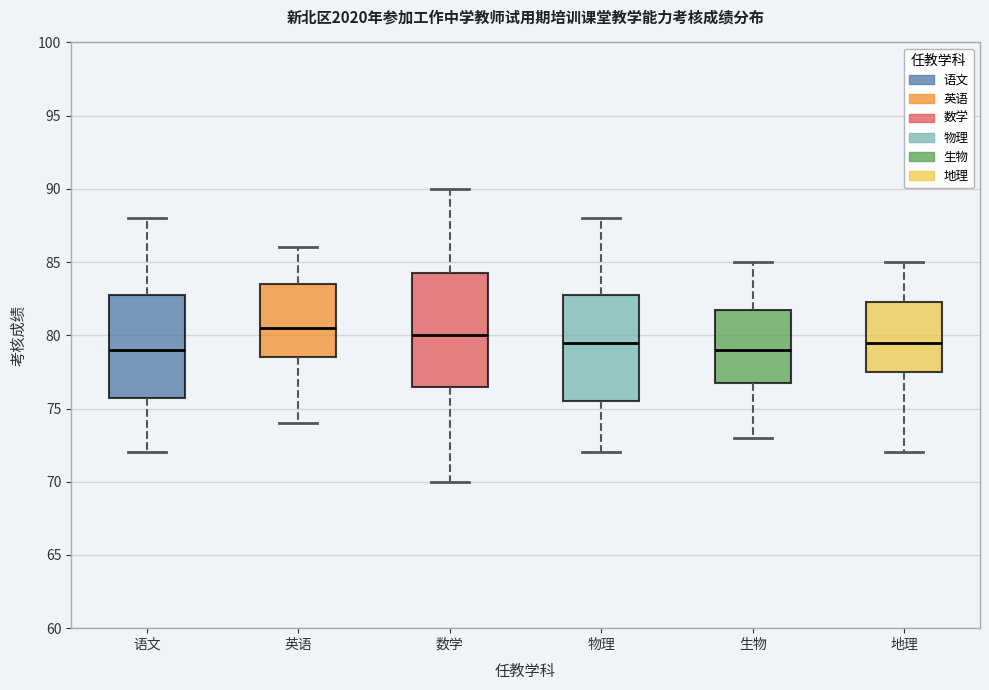

Reading left to right, transcribe this box plot: for each box, give where its median line is, the range the box spans, and where its two whiskers end, as read against the y-axis. The values are not printed on the chart, so give them approximately, as read against the axis.

语文: median 79.0, box 76.0 to 83.0, whiskers 72.0 to 88.0
英语: median 80.5, box 78.5 to 83.5, whiskers 74.0 to 86.0
数学: median 80.0, box 76.5 to 84.5, whiskers 70.0 to 90.0
物理: median 79.5, box 75.5 to 83.0, whiskers 72.0 to 88.0
生物: median 79.0, box 77.0 to 82.0, whiskers 73.0 to 85.0
地理: median 79.5, box 77.5 to 82.5, whiskers 72.0 to 85.0